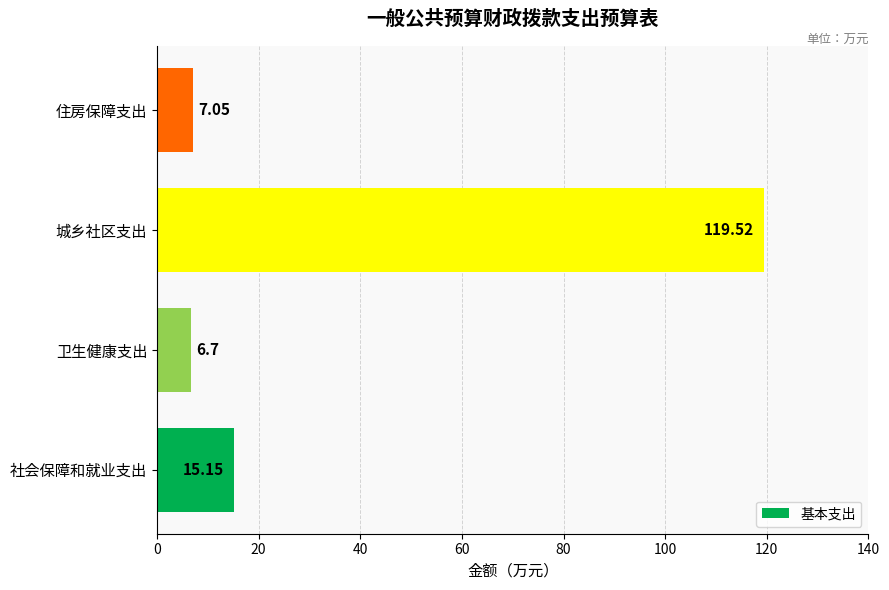

What is the sum of all values?

148.4